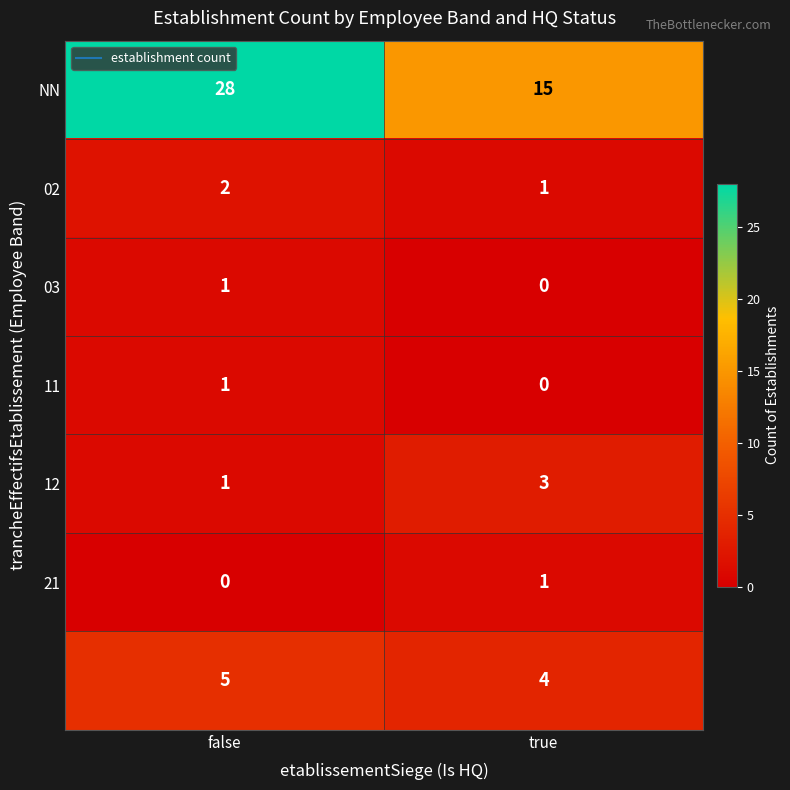

What is the difference between the highest and lowest values at true?

15